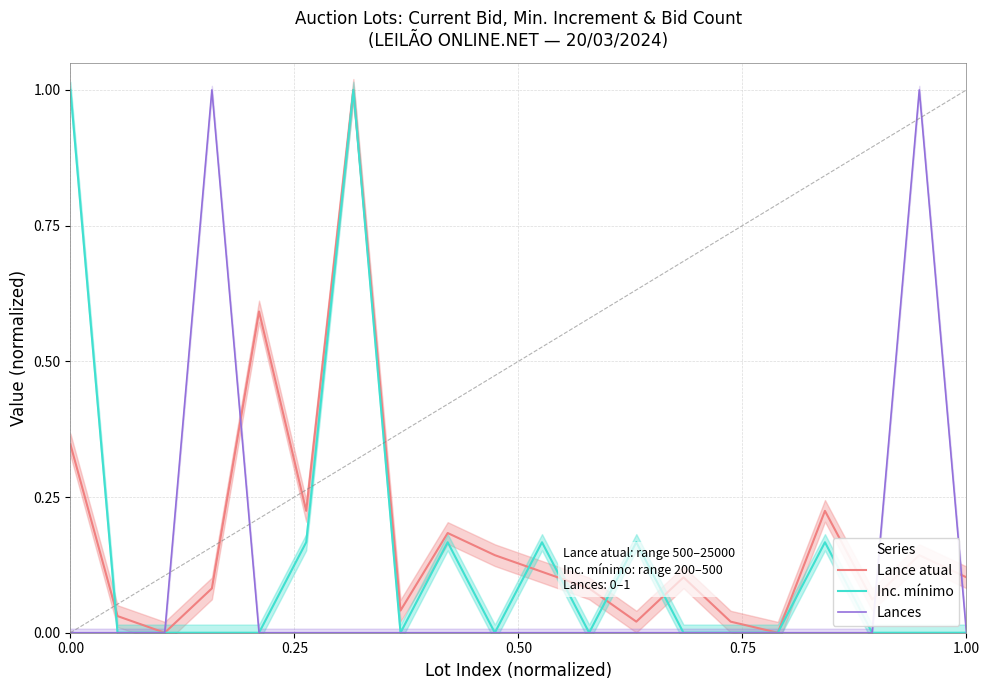

Is this an area chart (filled region under the line)?

No